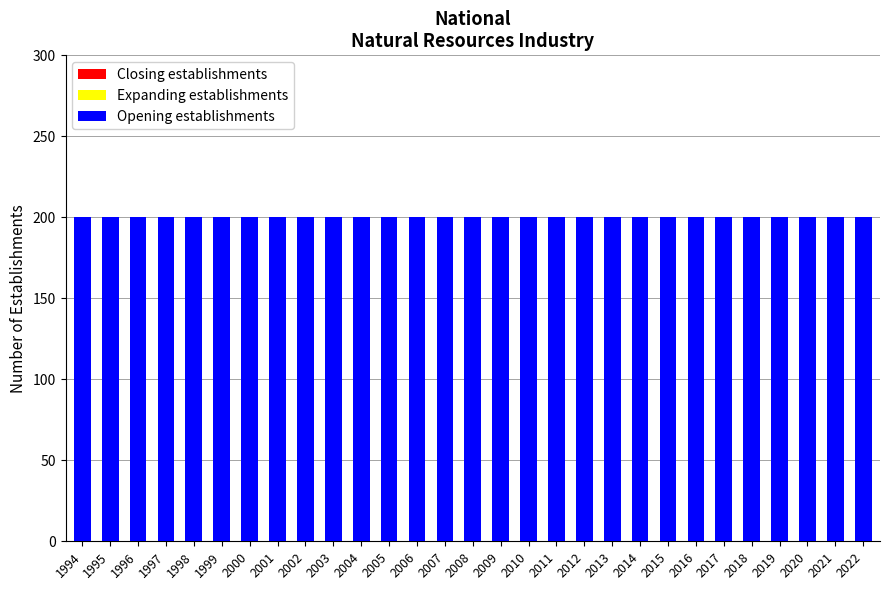

What are all the series names shown in the legend?

Closing establishments, Expanding establishments, Opening establishments